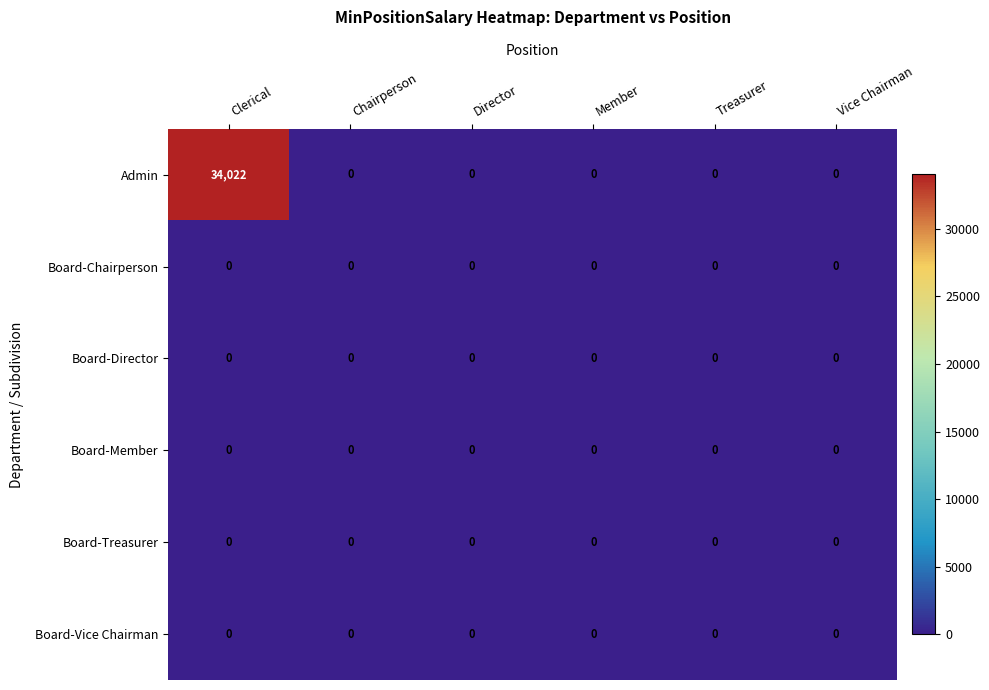

What value does the Admin series have at Clerical, to the nearest 100?

34000